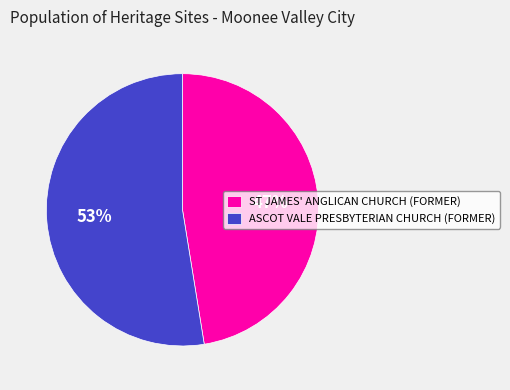

Count the number of slices in the pie.

2